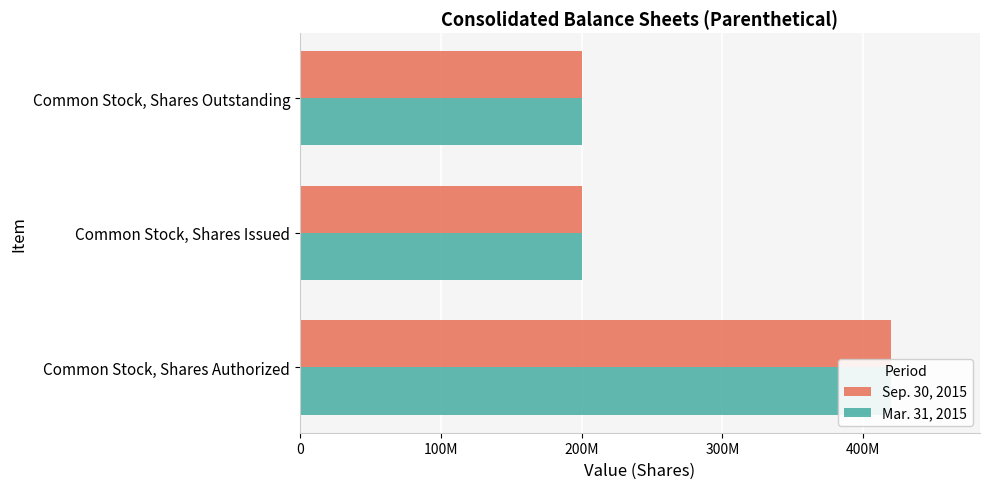

What is the difference between the maximum and minimum values in the Mar. 31, 2015 series?

220000000